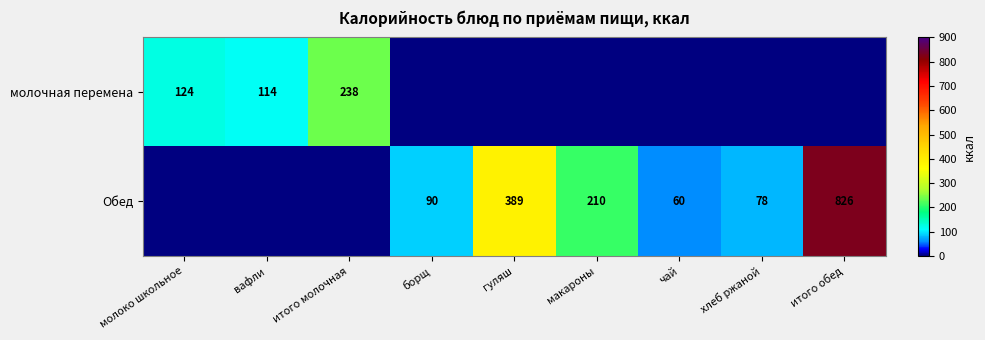

The Обед series shows 291 at макароны. True or false?

False